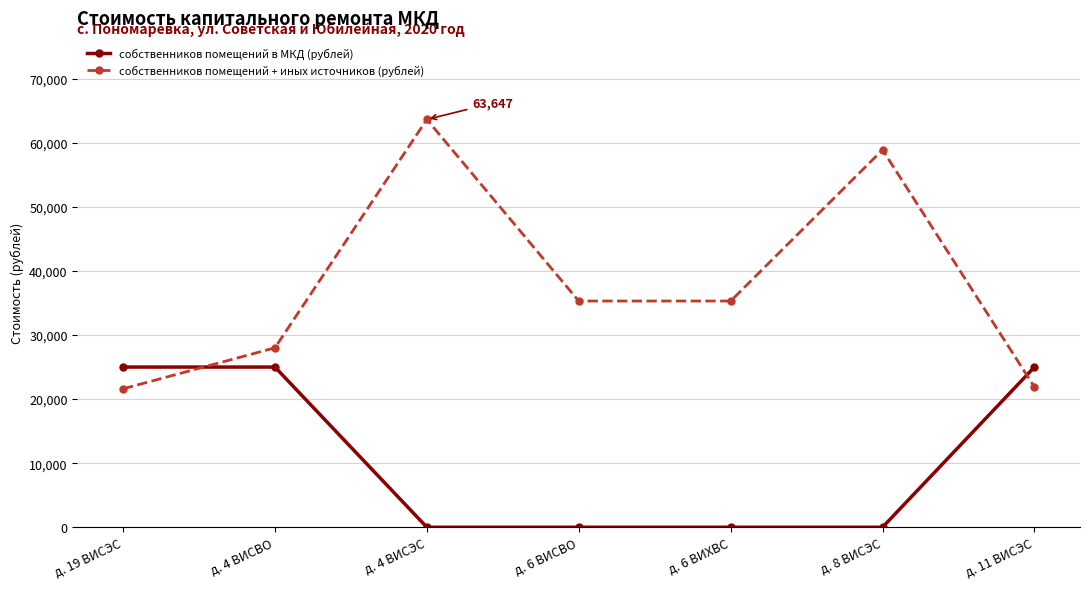

How many values in the собственников помещений + иных источников (рублей) series exceed 35305?

4